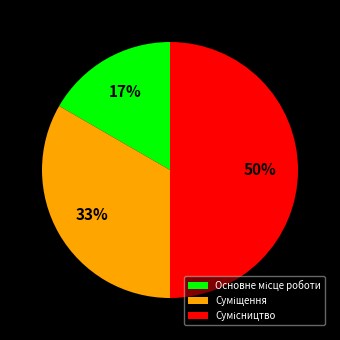

How many segments does this pie chart have?

3